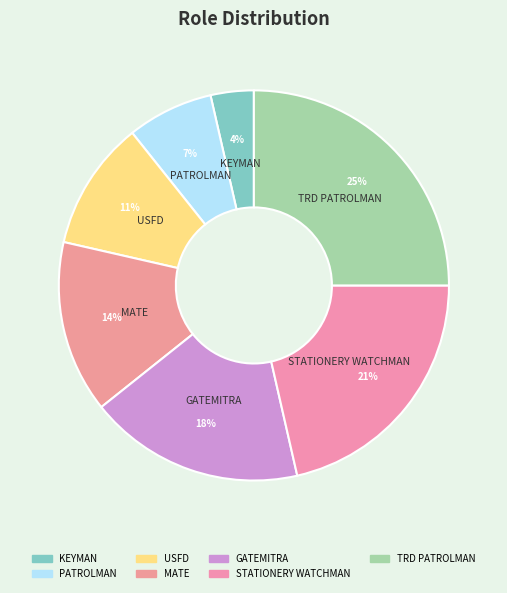

Count the number of slices in the pie.

7